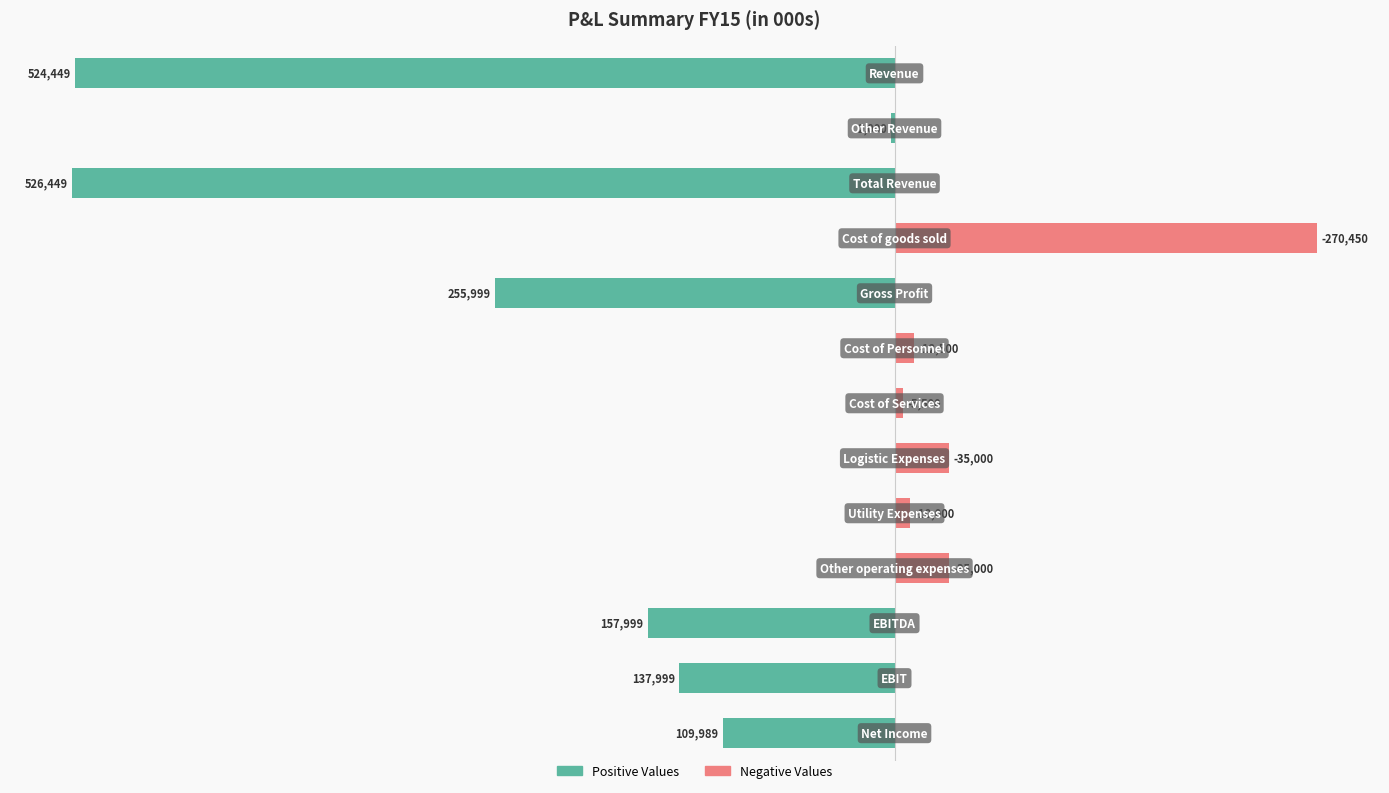

True or false: Positive Values has a value of 0.0 at 8.

True